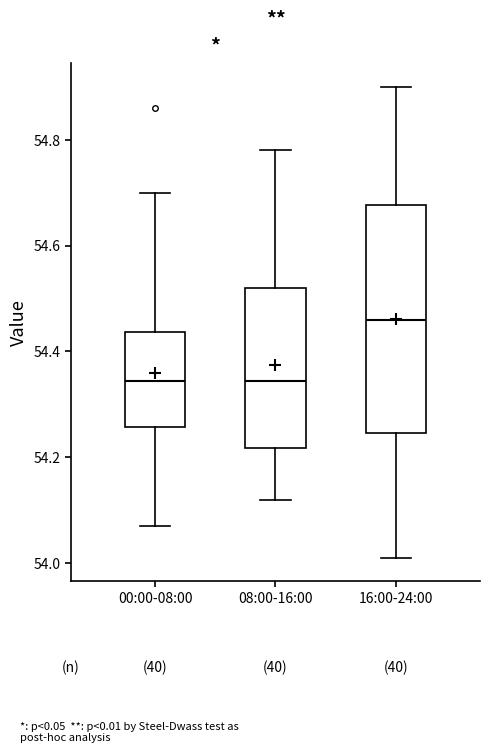

Where does the lower whisker of the box for 00:00-08:00 end on the y-axis? The values are not printed on the chart, so give them approximately, as read against the axis.

54.08